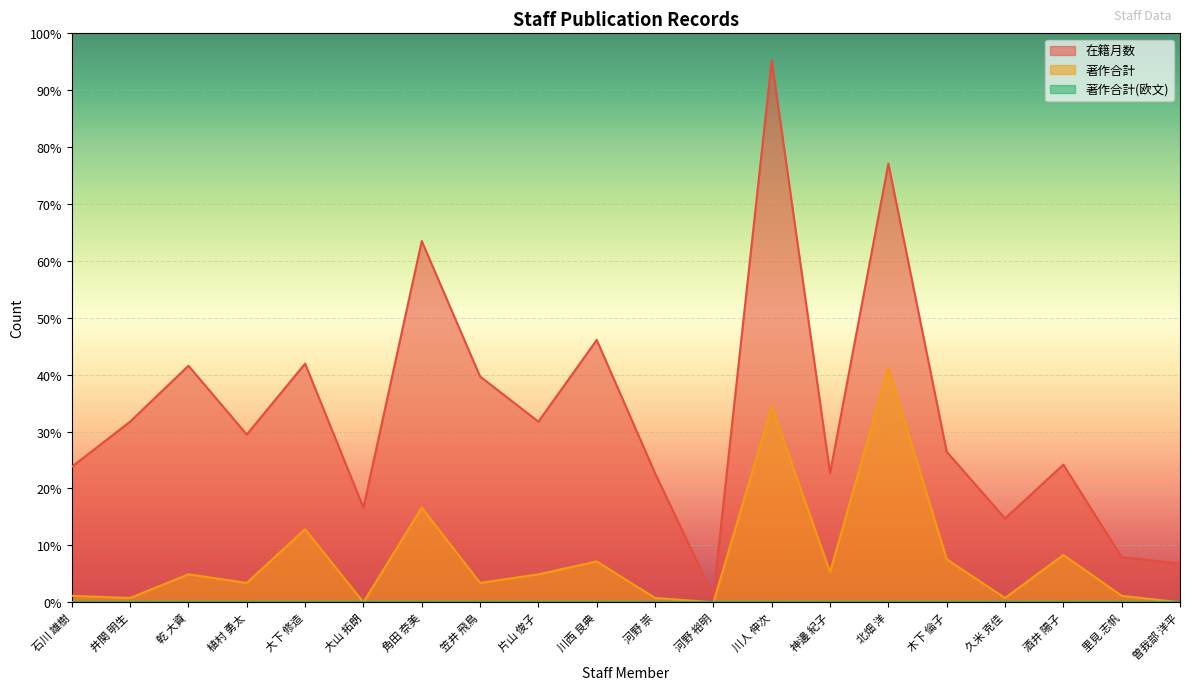

What is the difference between the 著作合計 values at 大山 拓朗 and 川人 伸次?

91